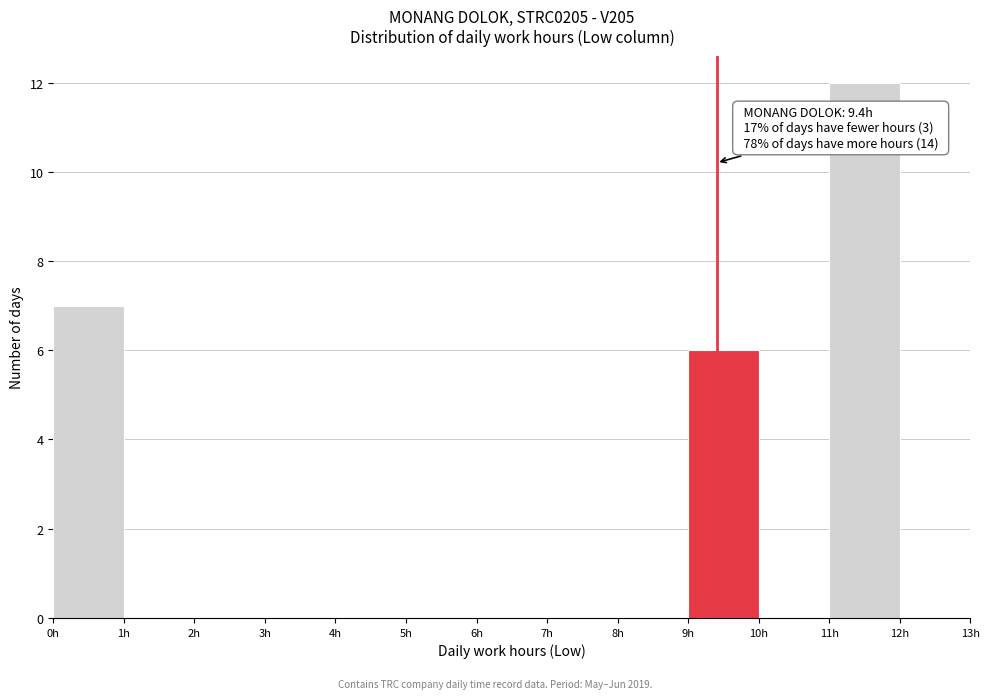

Over which range of the x-axis is the bar tallest?

11 to 12